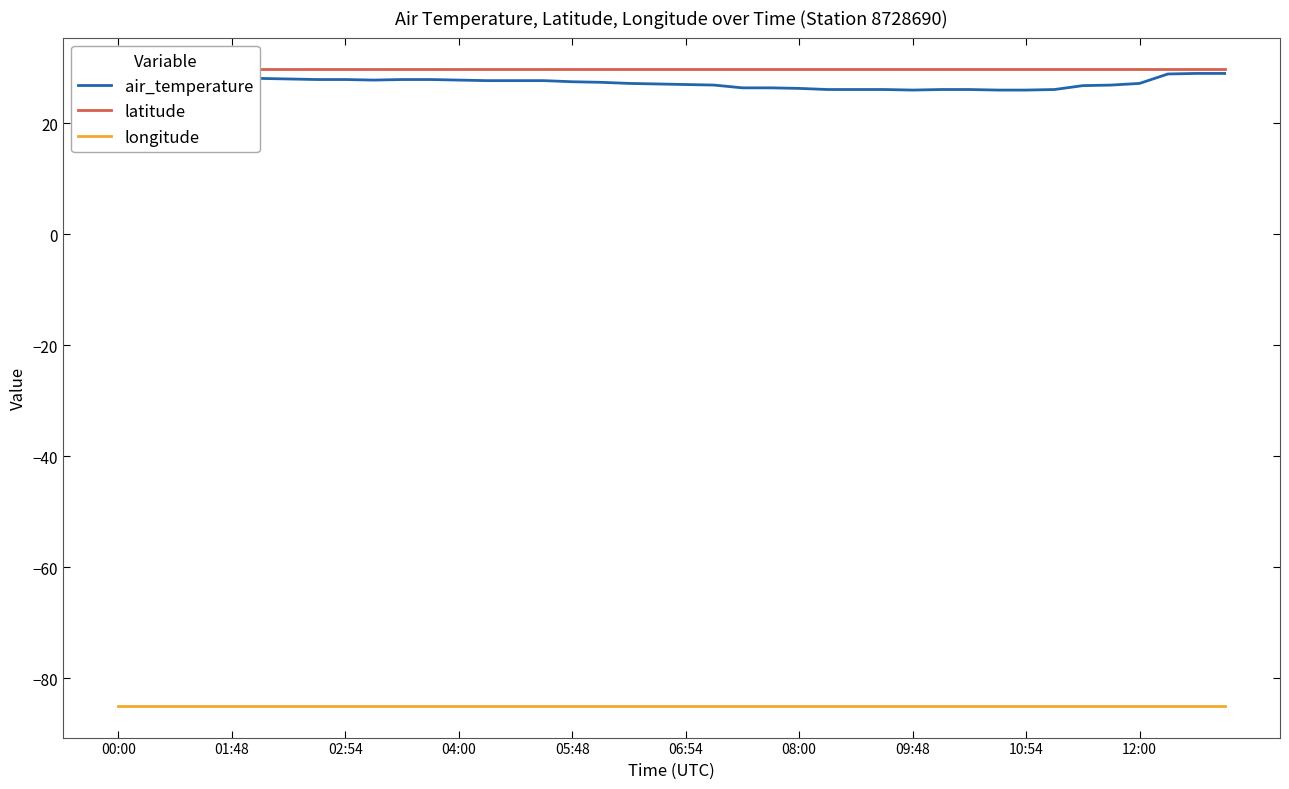

True or false: latitude and air_temperature cross at least once.

False